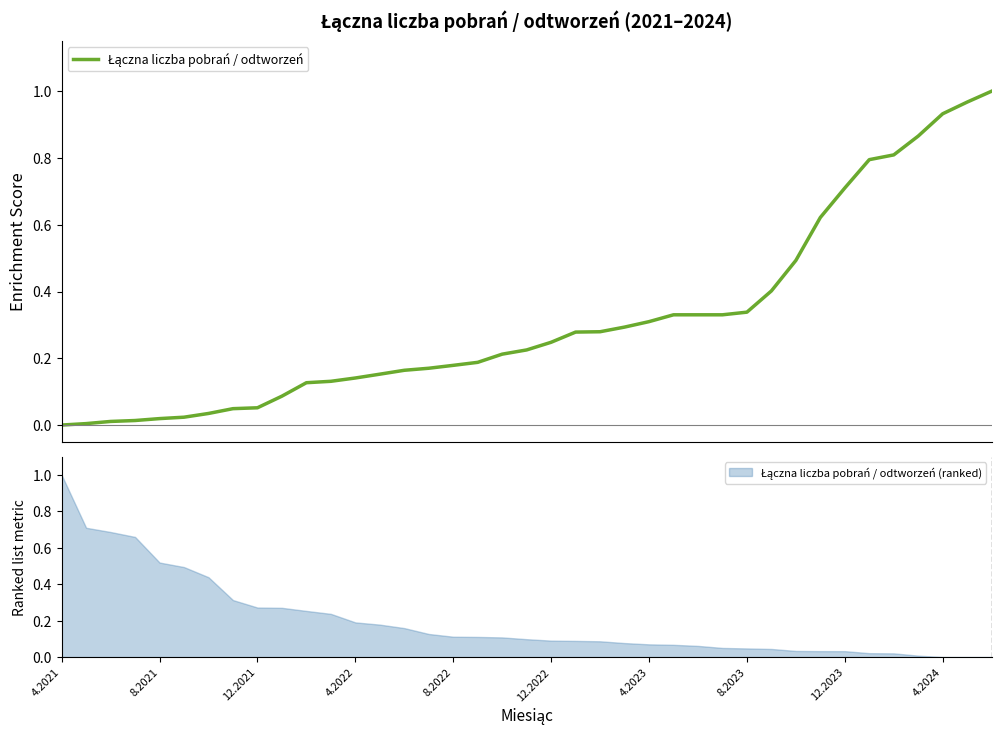

What is the sum of the values at 20 and 37?

1.2